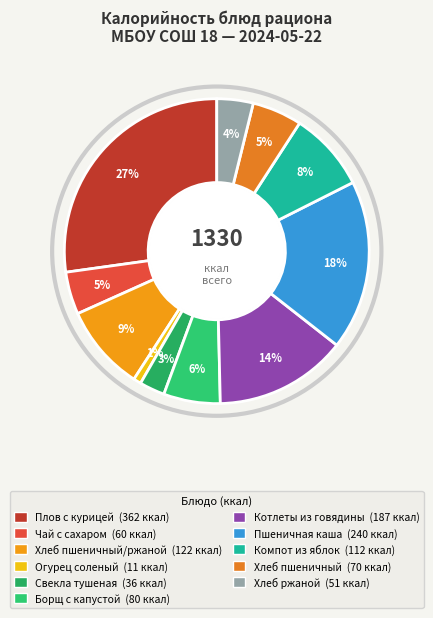

What is the smallest slice in the pie chart?

Огурец соленый